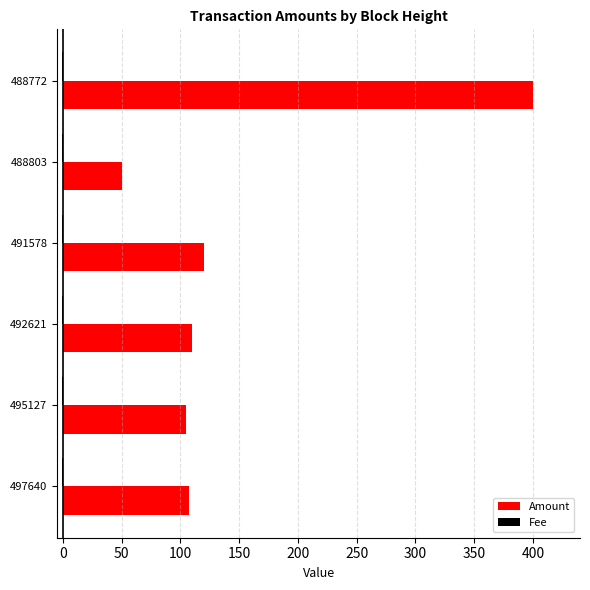

At which label is Amount closest to 225?

491578